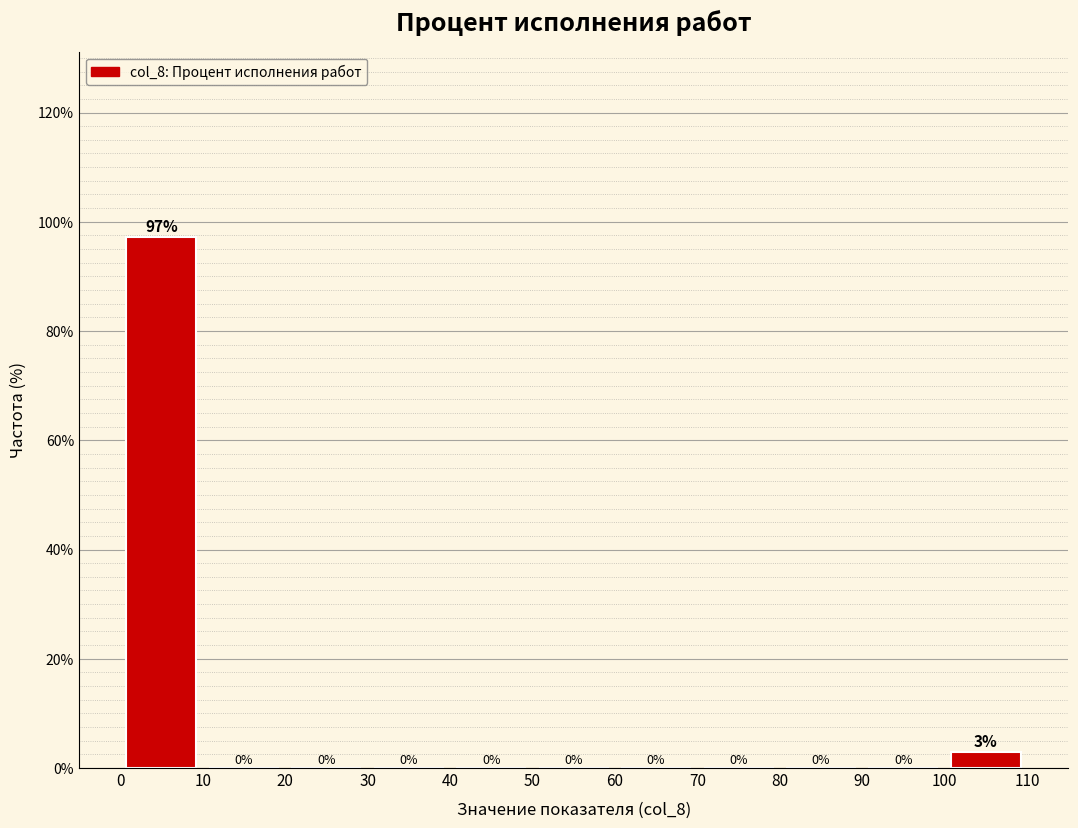

Over which range of the x-axis is the bar tallest?

0 to 10